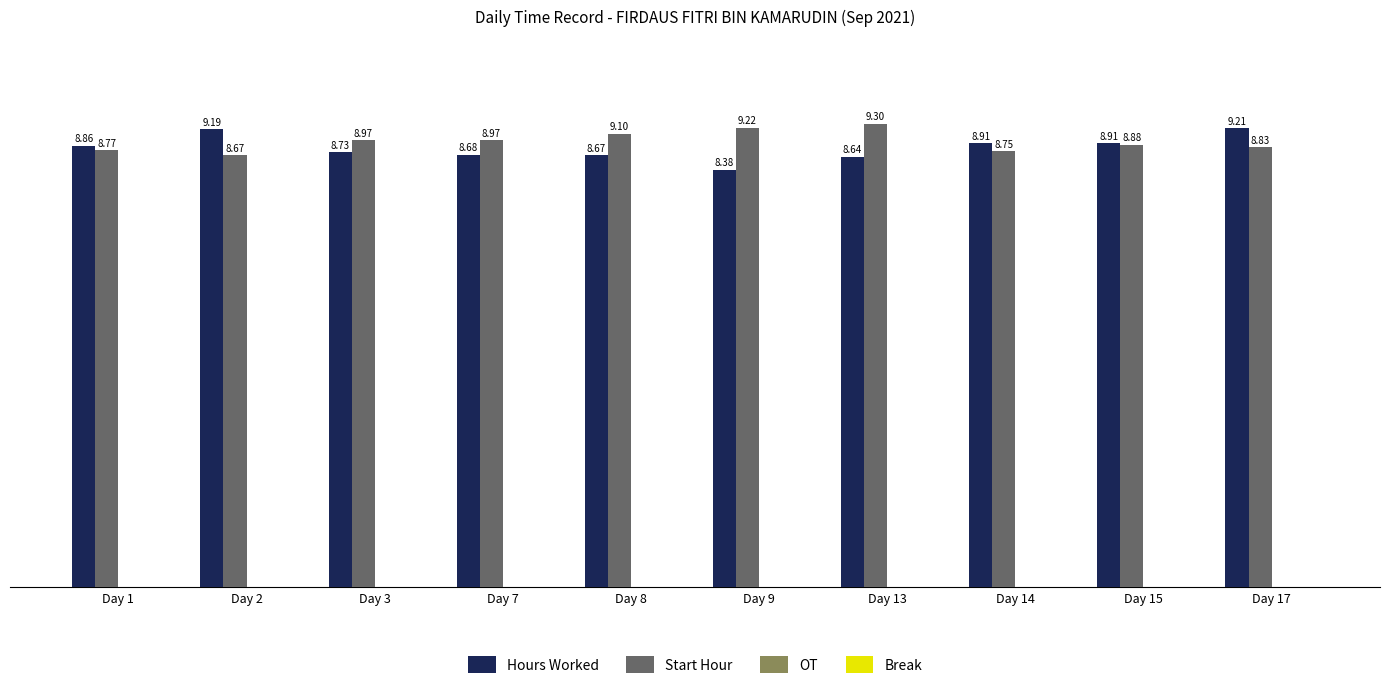

Rank the series at Day 2 from highest to lowest value.

Hours Worked, Start Hour